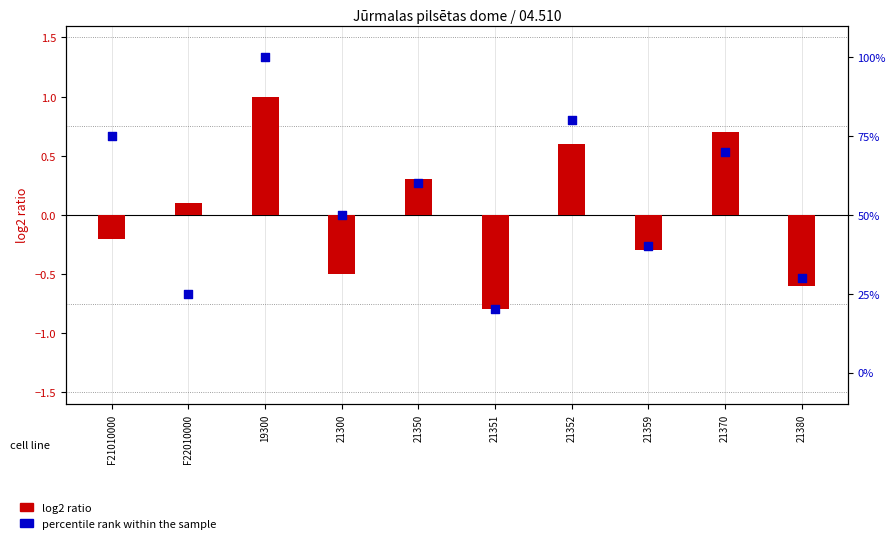

Which series reaches the minimum Y coordinate?

log2 ratio